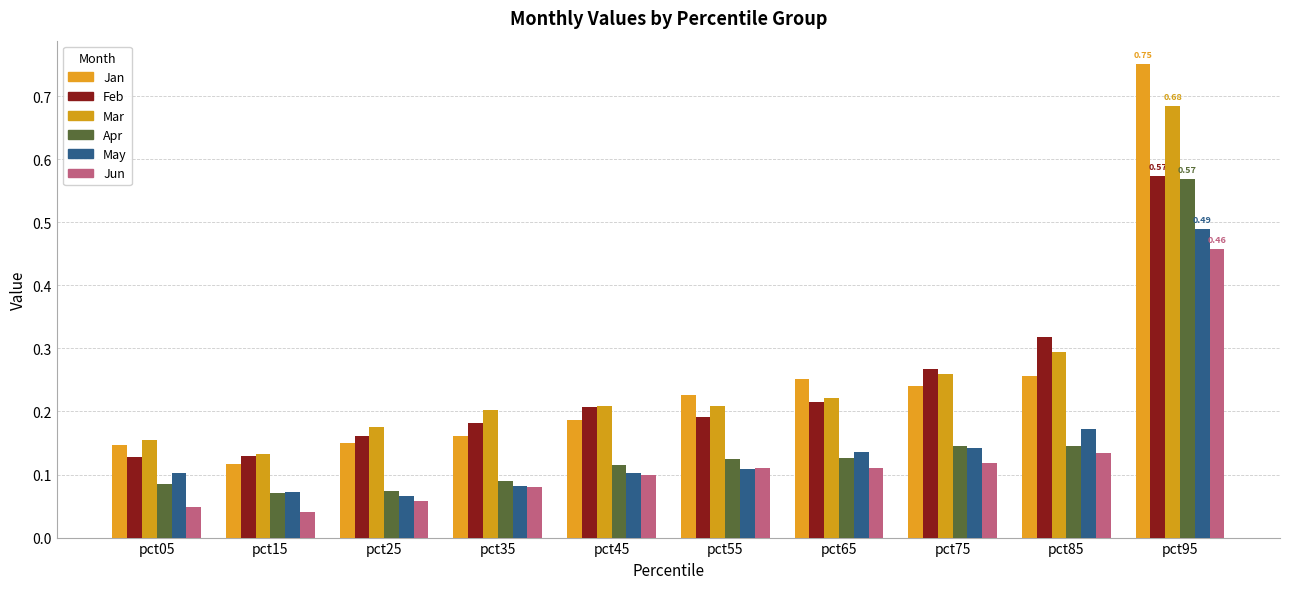

The Feb series shows 0.4 at pct85. True or false?

False